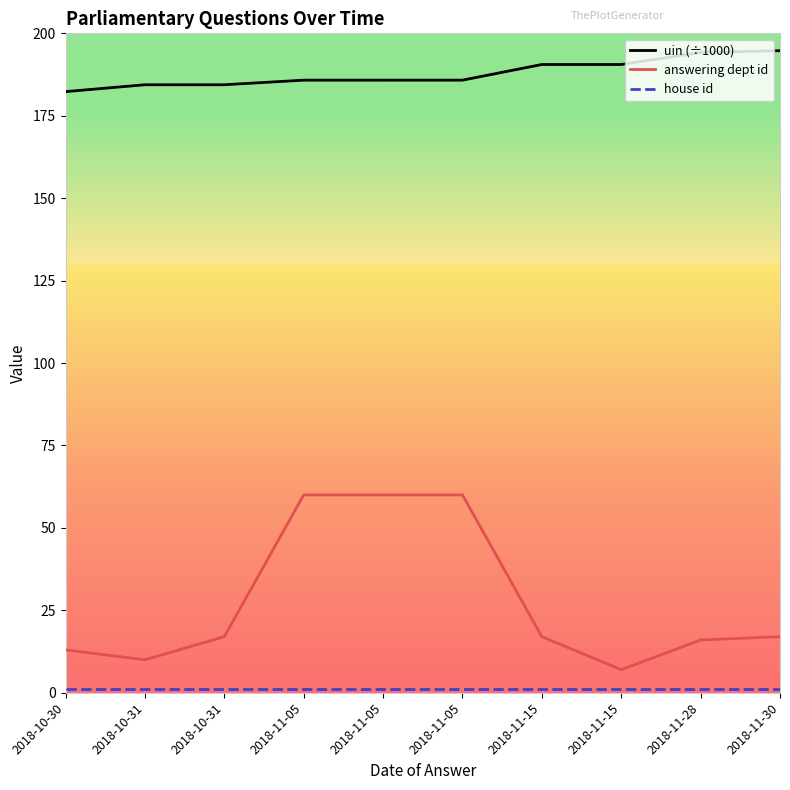

What is the total value across all series at 2018-11-05?

246.8